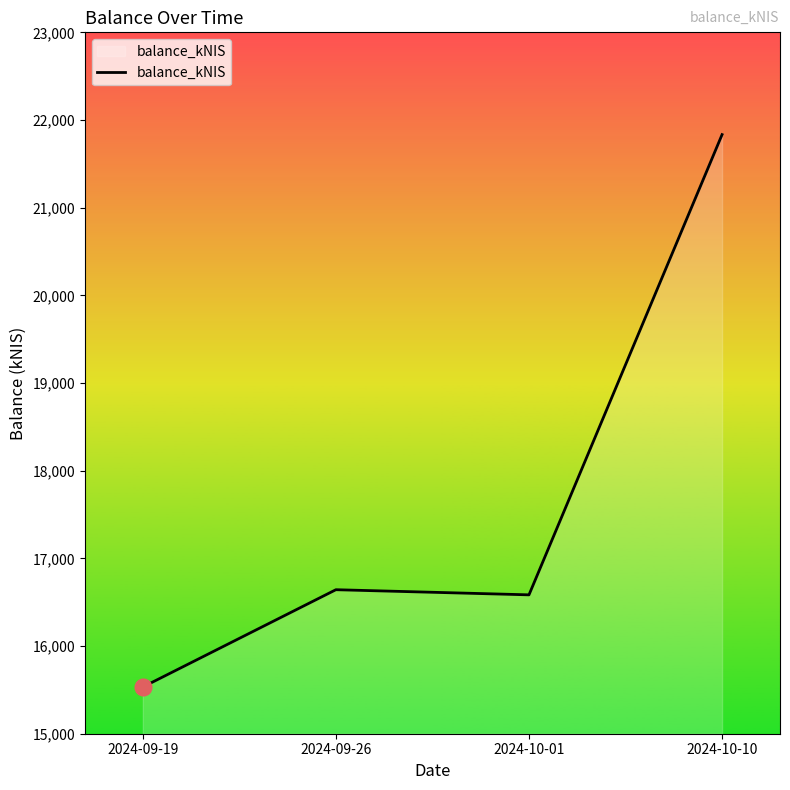

What position from the right is 2024-10-01?

2